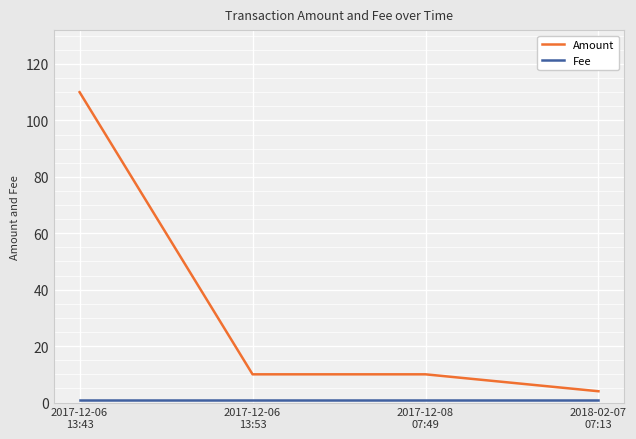

What is the sum of all Amount values?

134